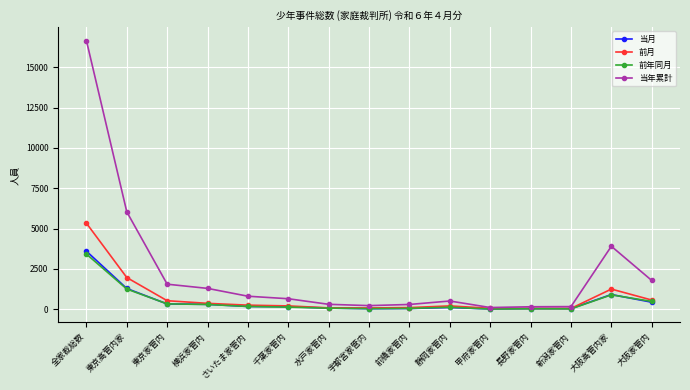

What is the difference between the maximum and minimum values in the 当年累計 series?

16560